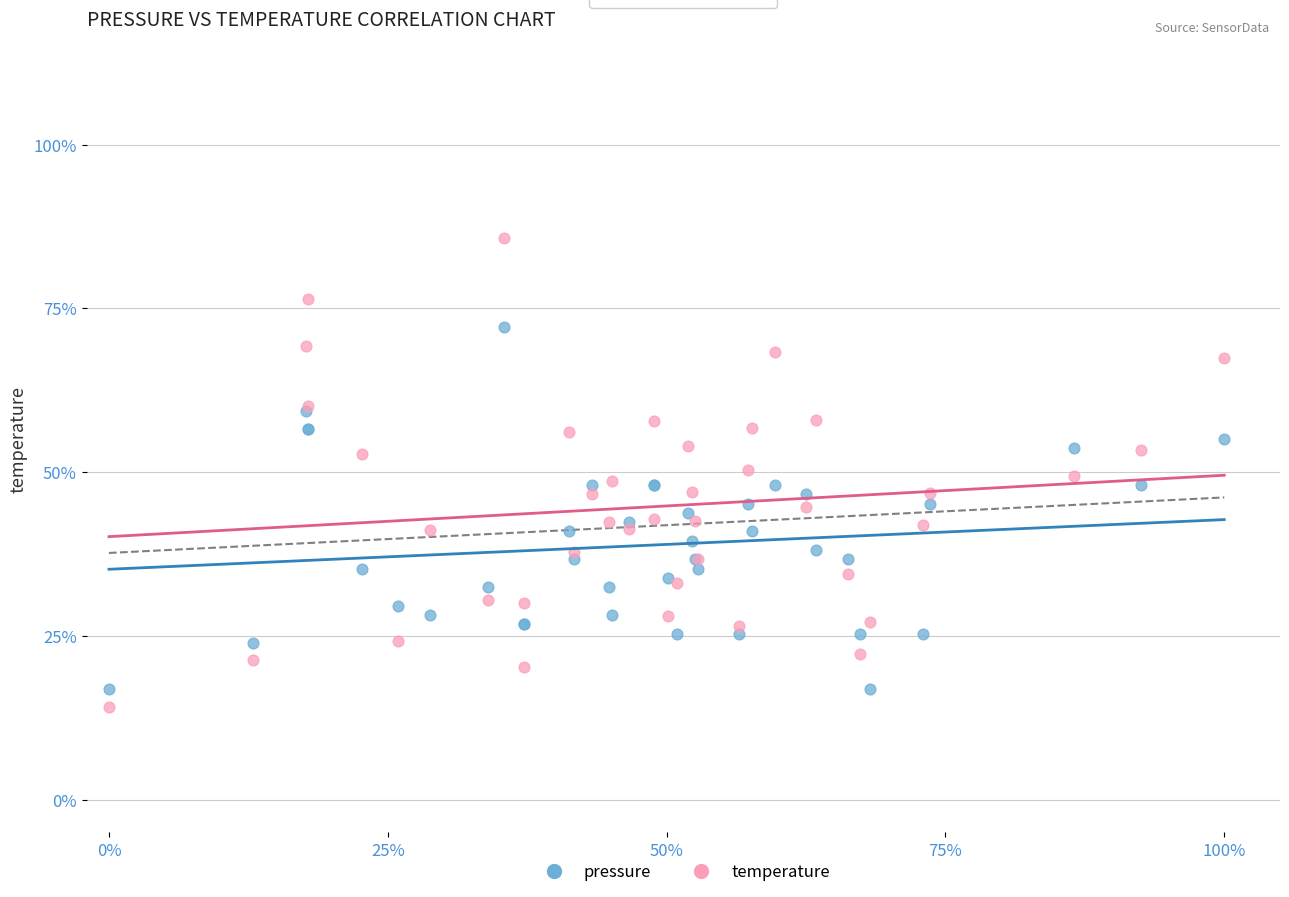

What are all the series names shown in the legend?

pressure, temperature